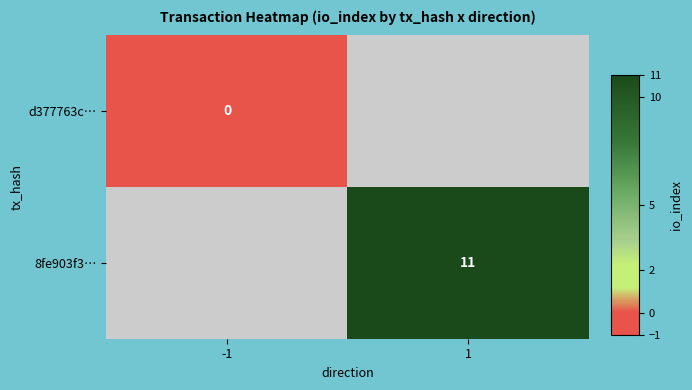

True or false: 8fe903f3… has a value of 19 at 1.

False